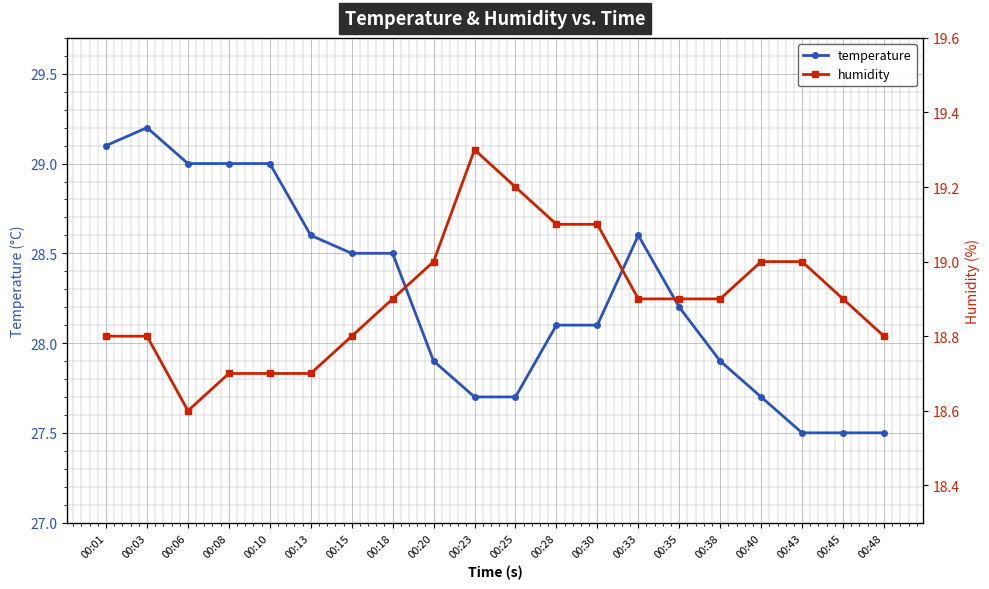

Reading left to right, transcribe all the data shown in this chart.

temperature: 00:01=29.1	00:03=29.2	00:06=29.0	00:08=29.0	00:10=29.0	00:13=28.6	00:15=28.5	00:18=28.5	00:20=27.9	00:23=27.7	00:25=27.7	00:28=28.1	00:30=28.1	00:33=28.6	00:35=28.2	00:38=27.9	00:40=27.7	00:43=27.5	00:45=27.5	00:48=27.5
humidity: 00:01=18.8	00:03=18.8	00:06=18.6	00:08=18.7	00:10=18.7	00:13=18.7	00:15=18.8	00:18=18.9	00:20=19.0	00:23=19.3	00:25=19.2	00:28=19.1	00:30=19.1	00:33=18.9	00:35=18.9	00:38=18.9	00:40=19.0	00:43=19.0	00:45=18.9	00:48=18.8